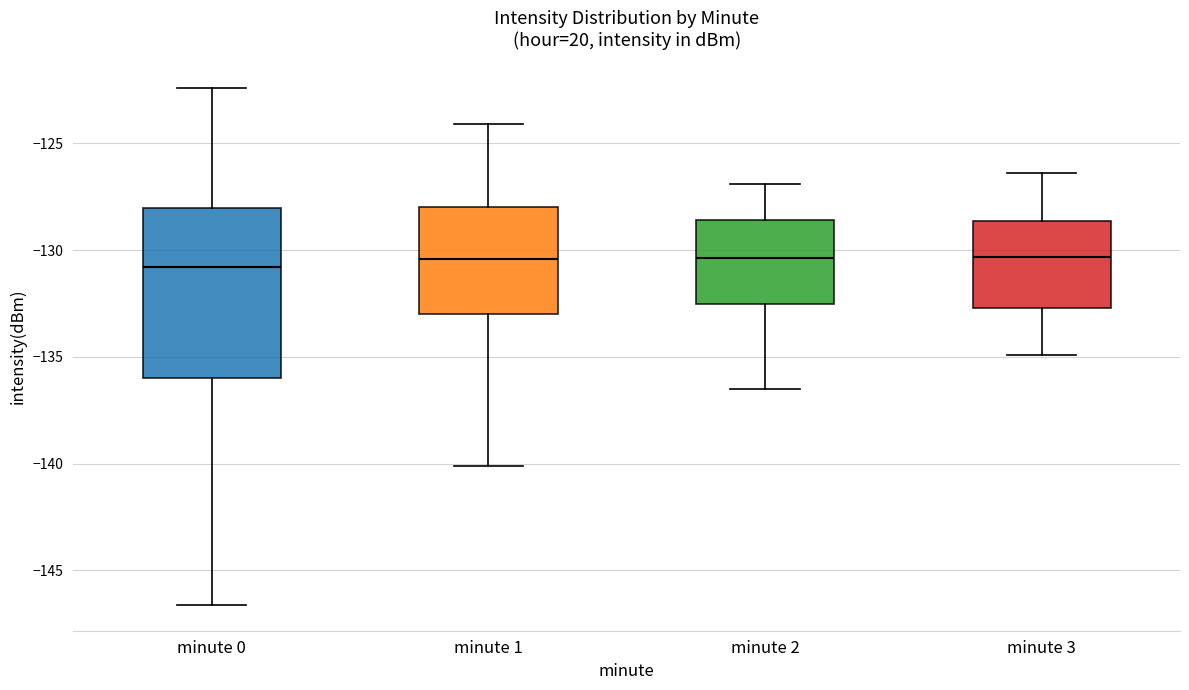

Where does the median line of the box for minute 2 sit on the y-axis? The values are not printed on the chart, so give them approximately, as read against the axis.

-130.5